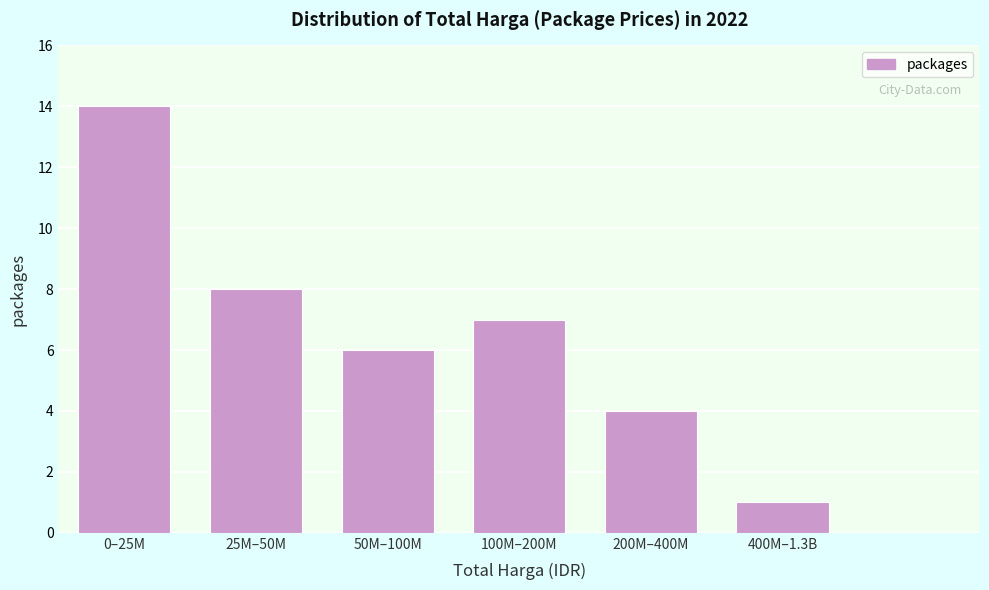

Reading right to left, what are all the values shown in this chart?

400M–1.3B=1	200M–400M=4	100M–200M=7	50M–100M=6	25M–50M=8	0–25M=14